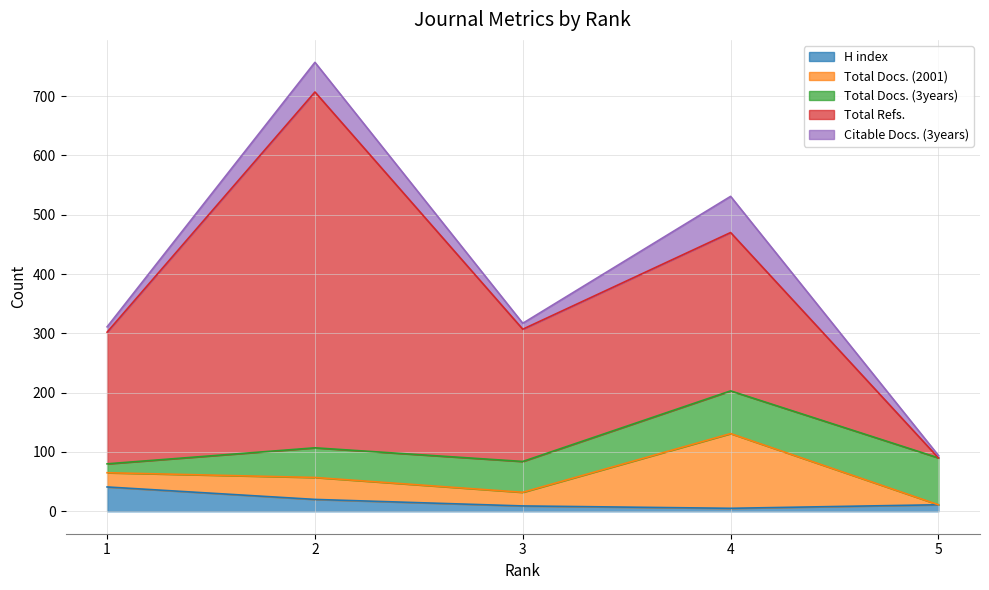

Where does the H index series first go above 11?

1